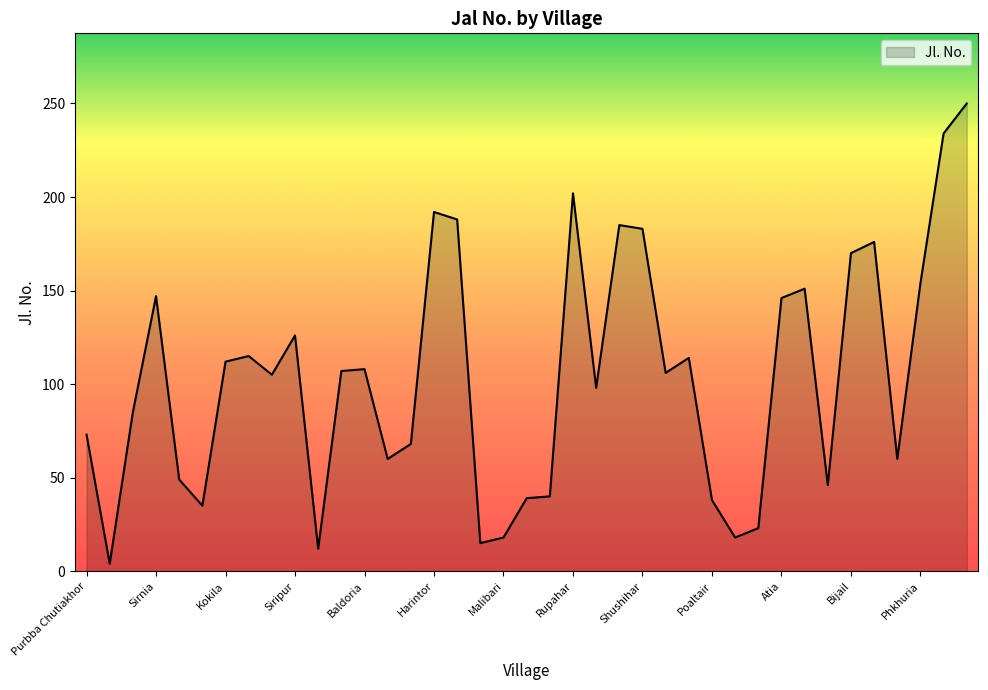

What is the maximum value shown in the chart?

250